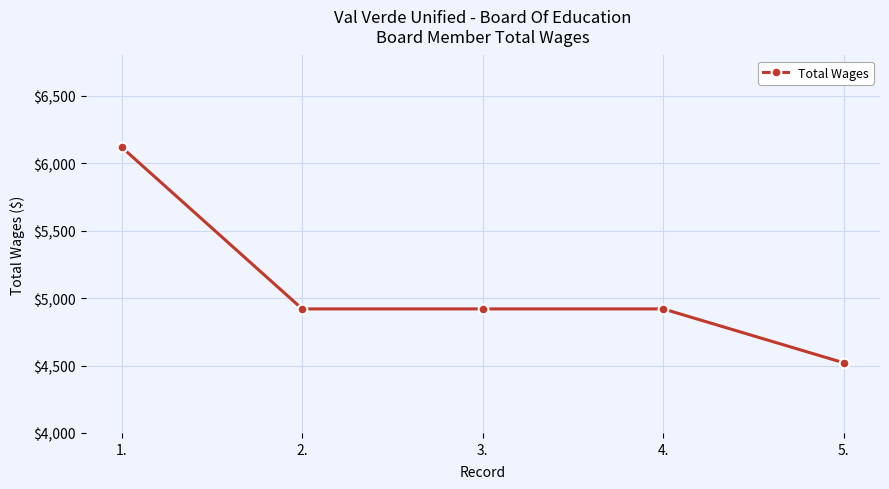

What is the approximate value at 5., to the nearest 50?

4500